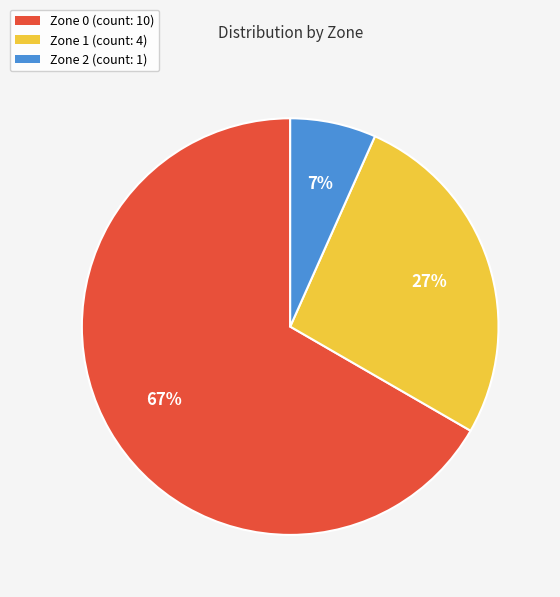

To the nearest percent, what percentage of the pie is Zone 2 (count: 1)?

7%